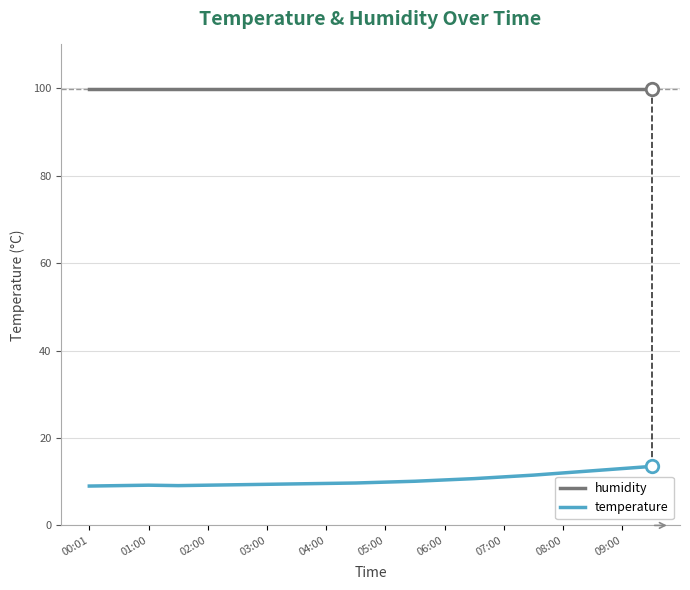

True or false: humidity and temperature cross at least once.

False